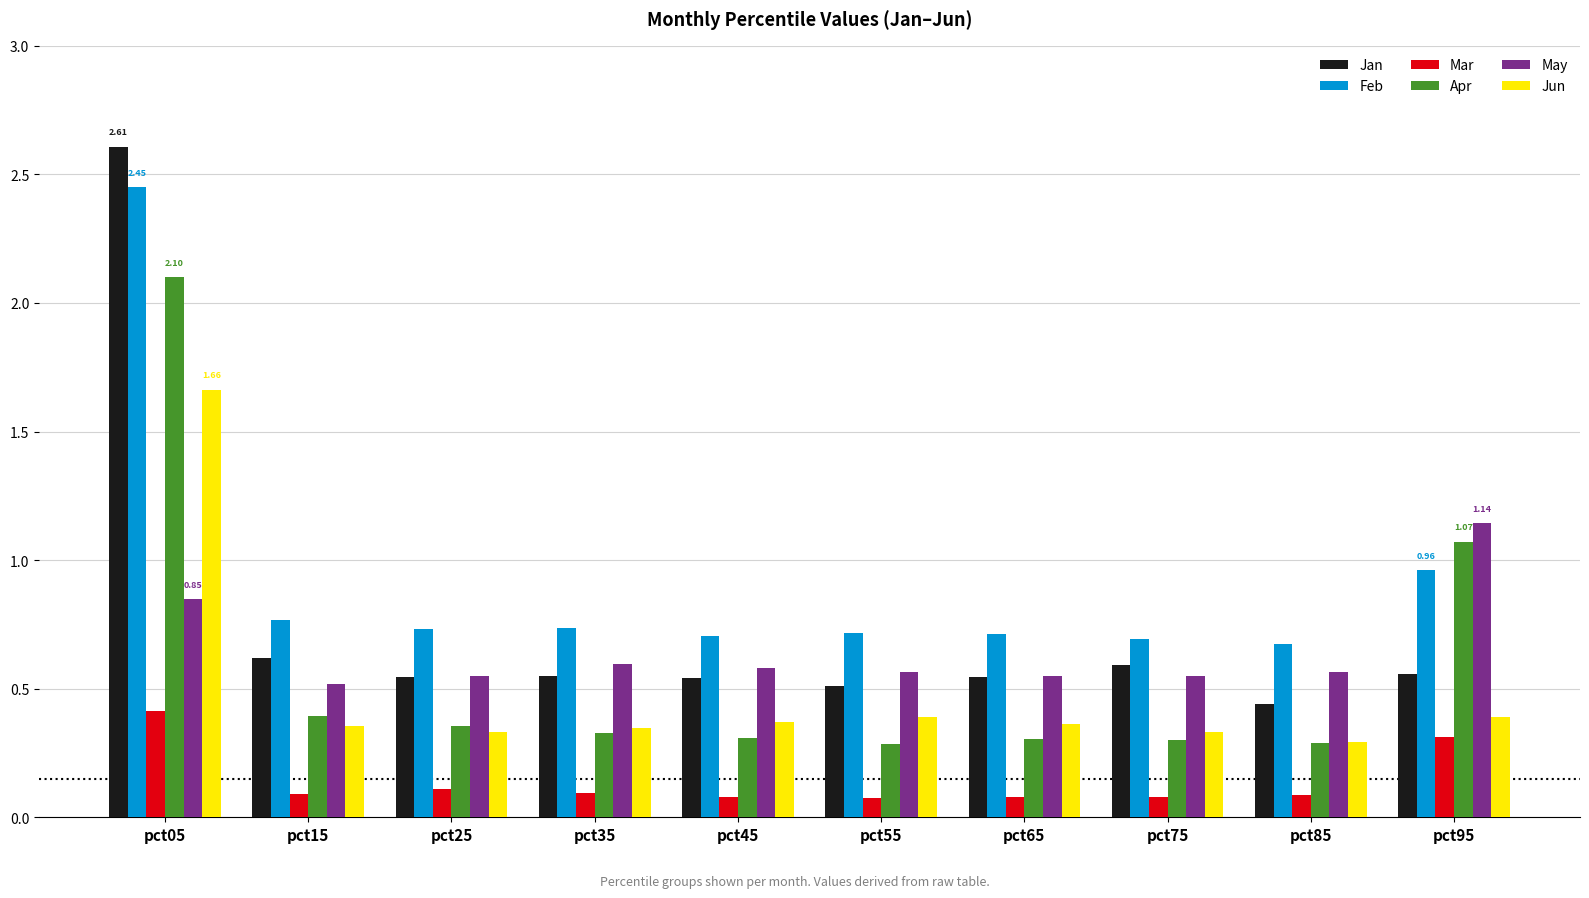

What is the average value of the Feb series?

0.9